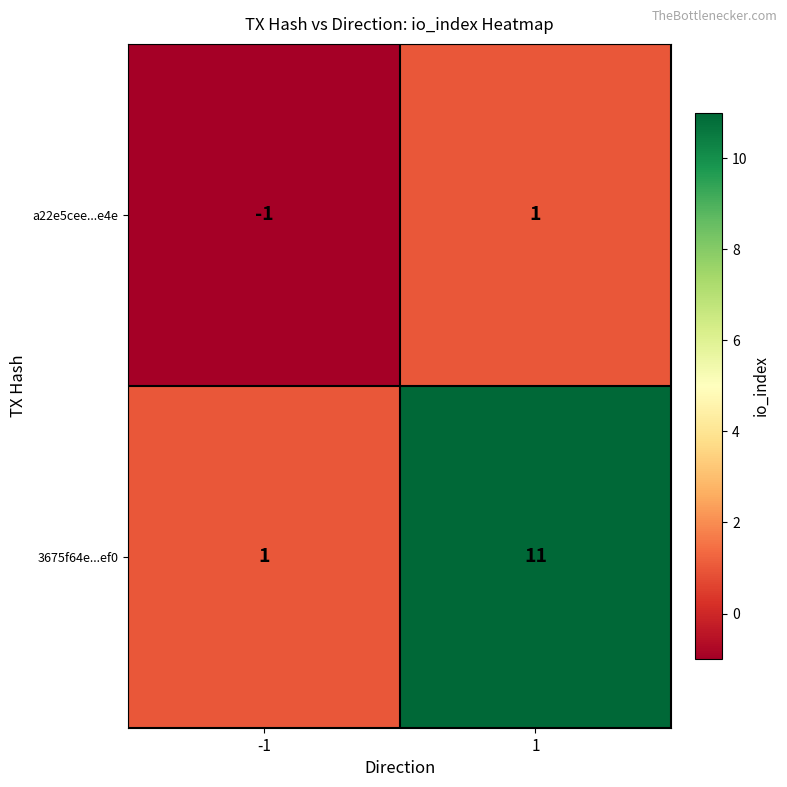

List the series in order of their peak value, lowest first.

a22e5cee...e4e, 3675f64e...ef0